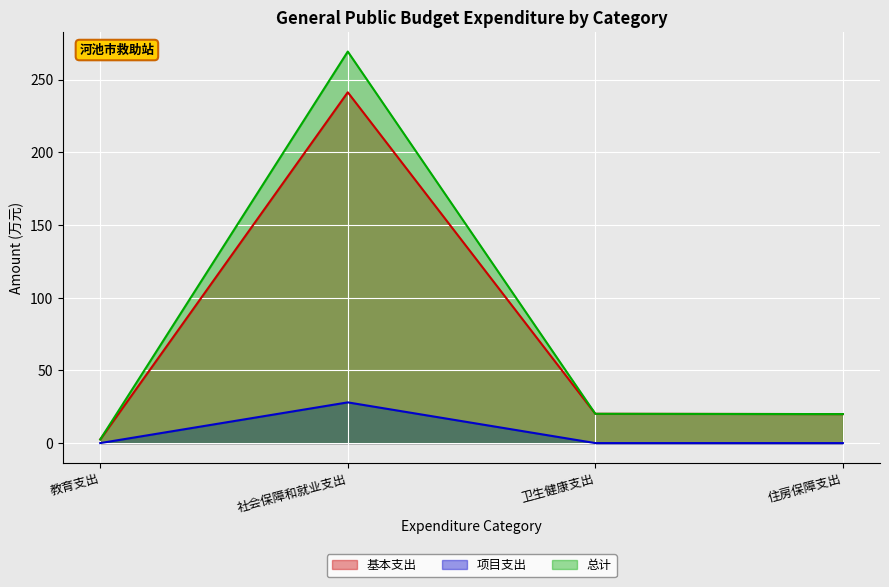

The 总计 series shows 1.0 at 教育支出. True or false?

False